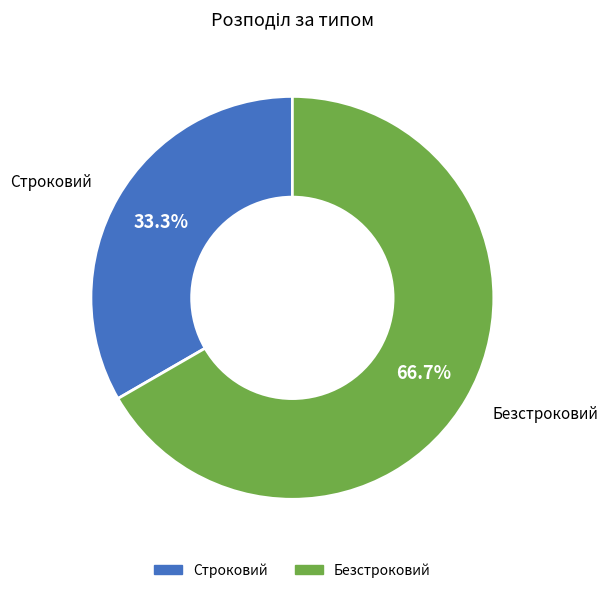

What percentage is the Строковий slice, to the nearest percent?

33%